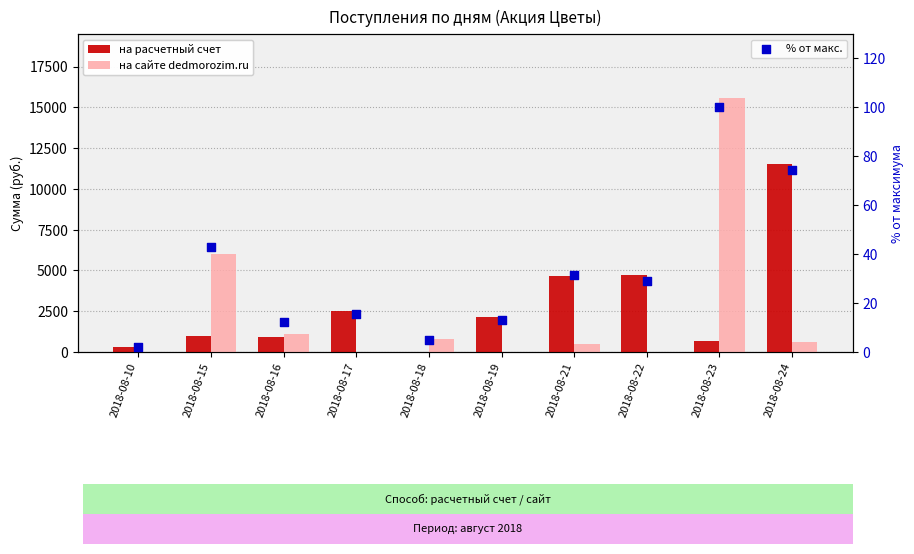

At which category is the sum across all series the highest?

2018-08-23